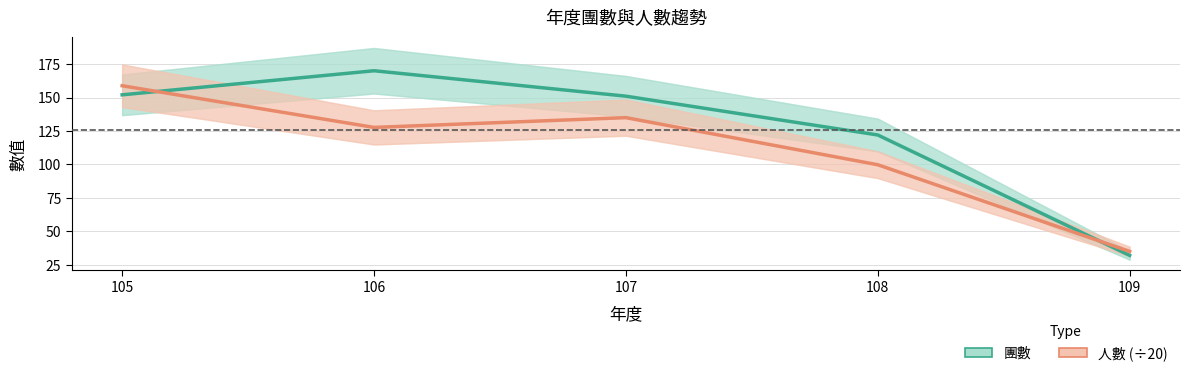

Which series has the largest total across all categories?

團數